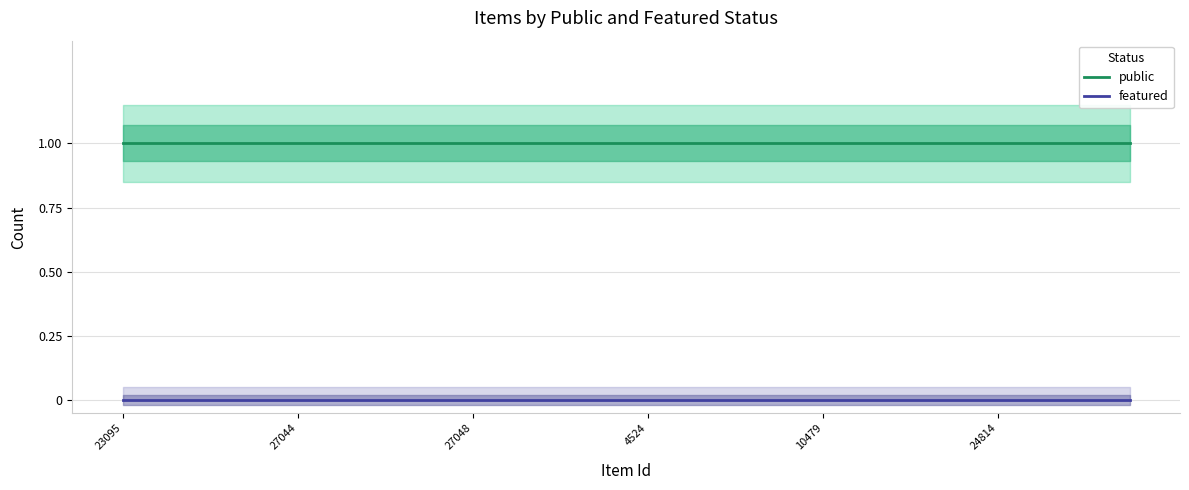

Is the value of featured at 10479 greater than the value of public at 27048?

No